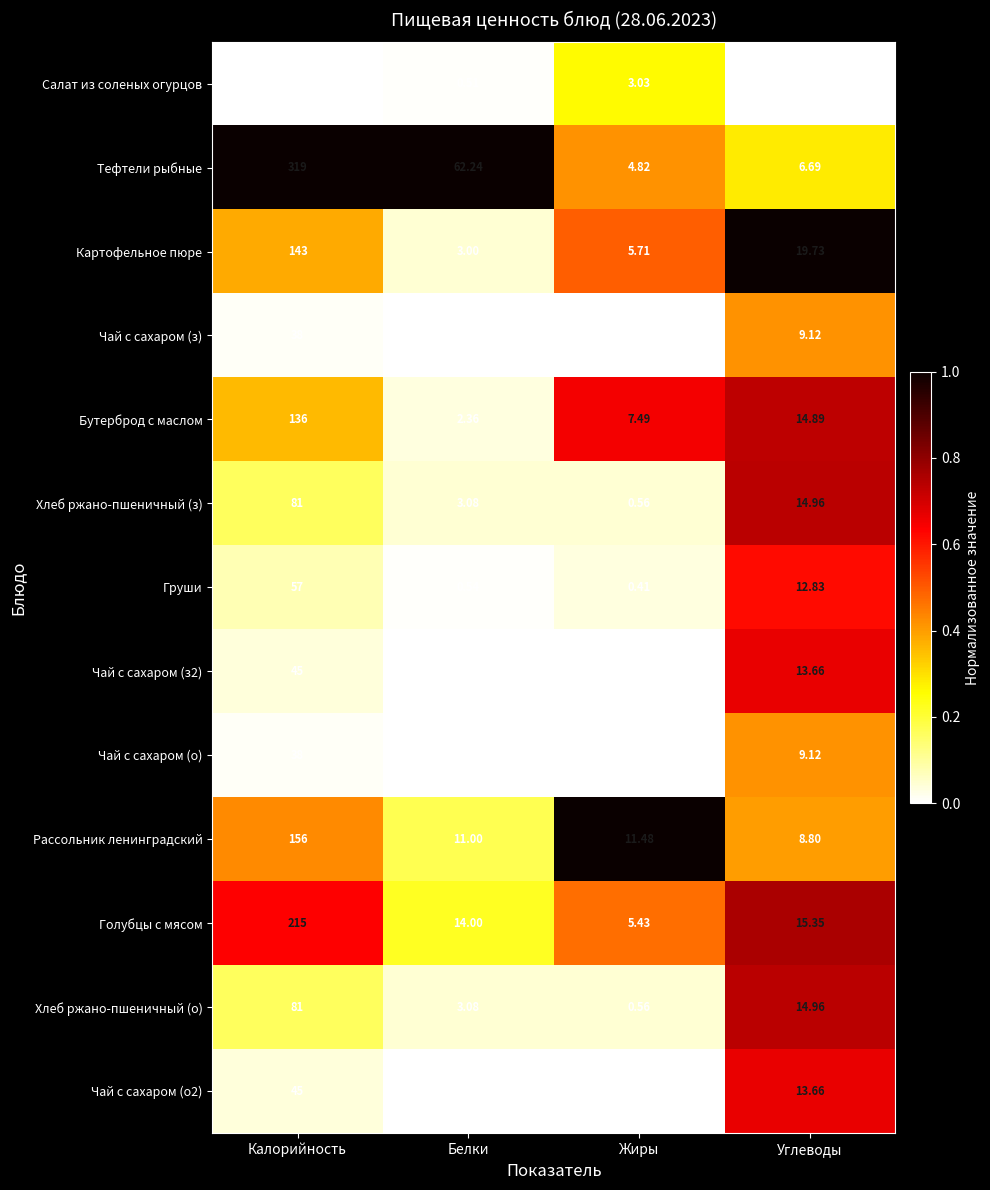

At how many categories does at least one series exceed 0?

4